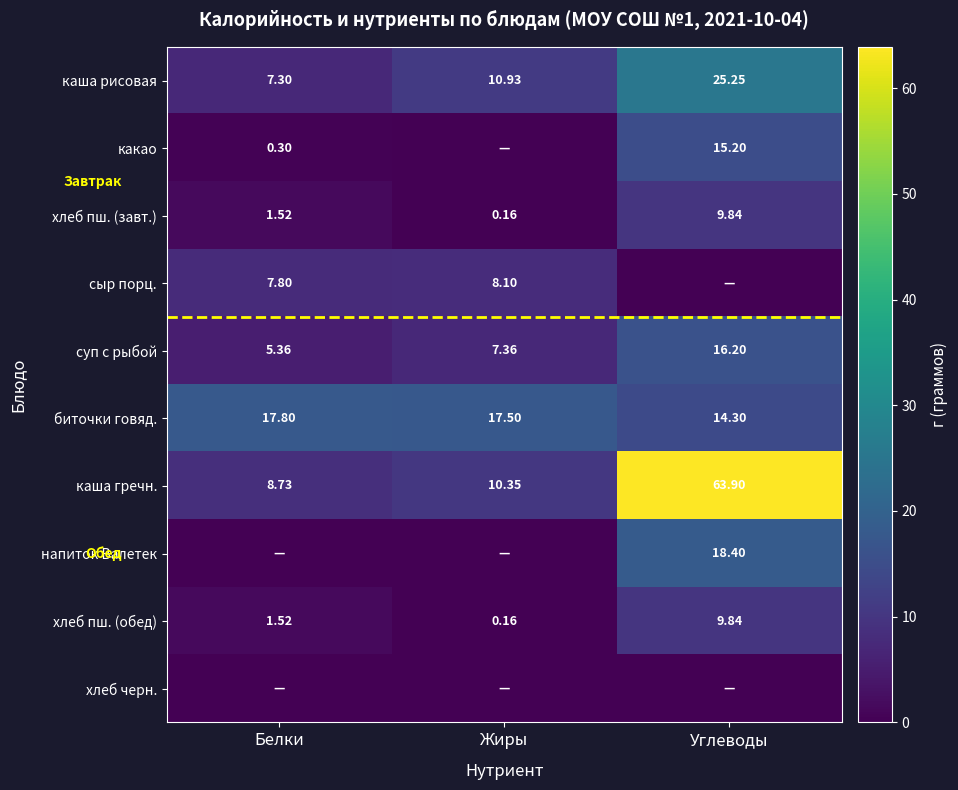

What is the difference between the maximum and minimum values in the каша гречн. series?

55.2